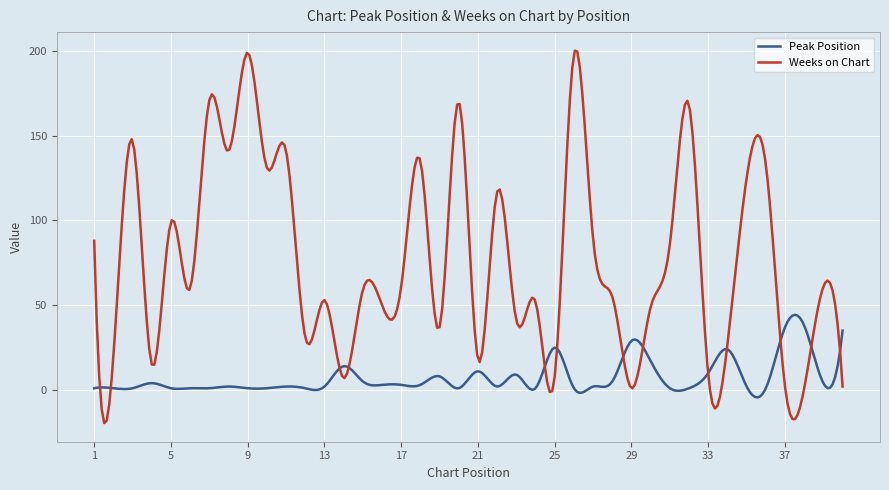

What is the minimum value for Weeks on Chart?

-19.6